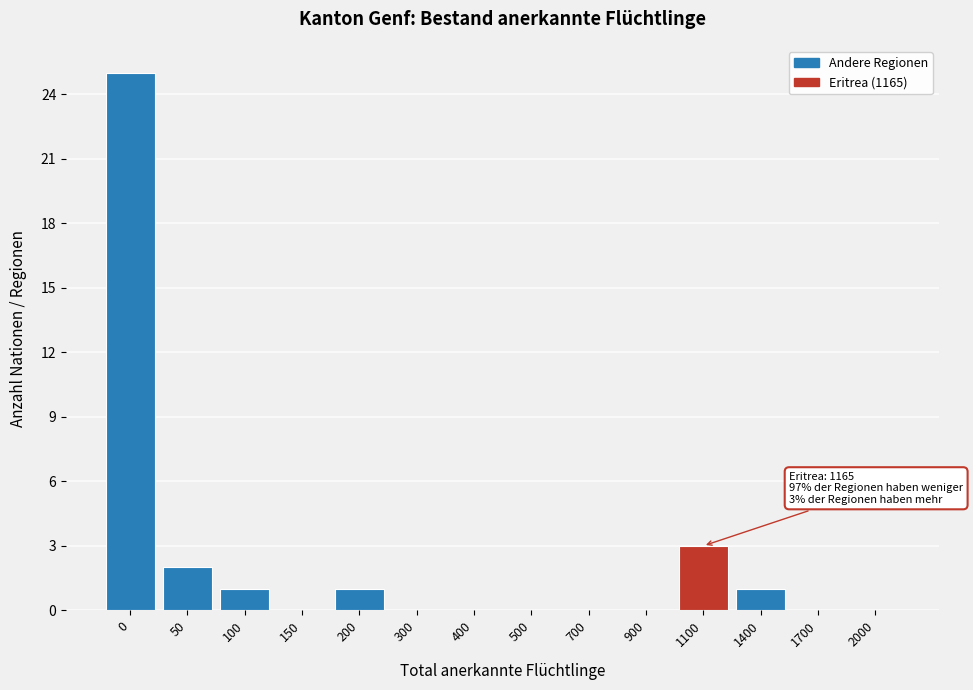

Reading left to right, transcribe all the data shown in this chart.

0=25	50=2	100=1	150=0	200=1	300=0	400=0	500=0	700=0	900=0	1100=3	1400=1	1700=0	2000=0